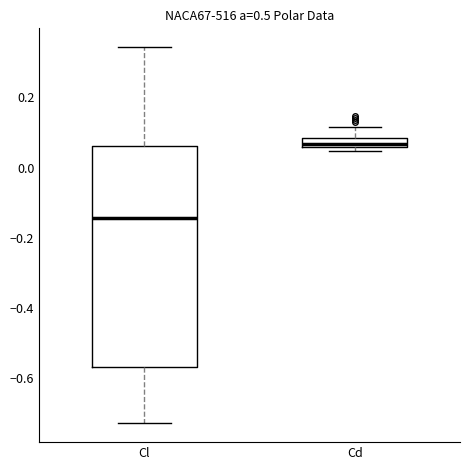

Where does the upper whisker of the box for Cd end on the y-axis? The values are not printed on the chart, so give them approximately, as read against the axis.

0.12